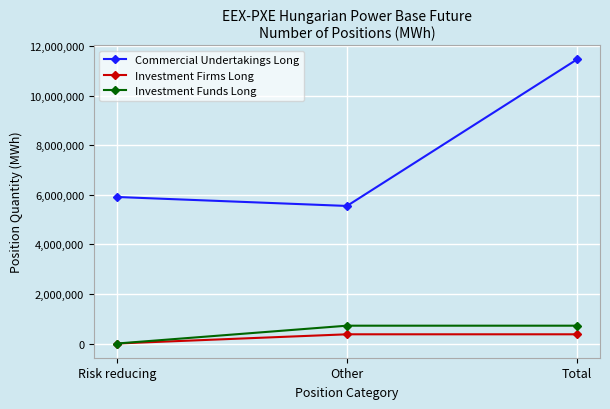

What are all the series names shown in the legend?

Commercial Undertakings Long, Investment Firms Long, Investment Funds Long